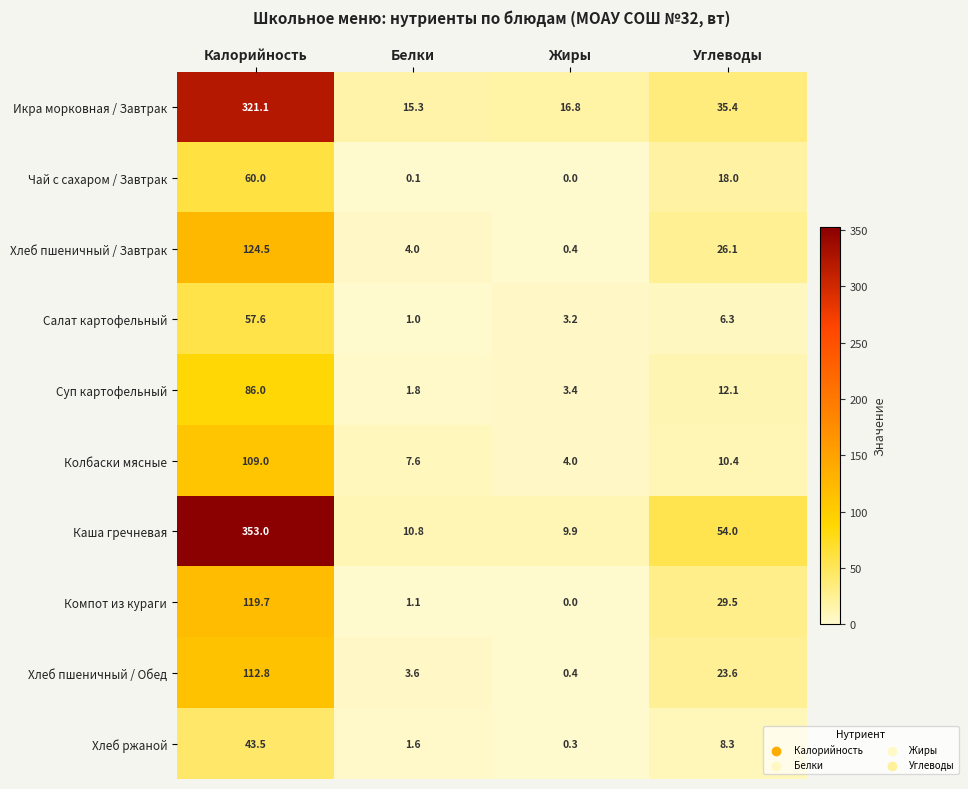

What is the difference between the maximum and second lowest values in the Чай с сахаром / Завтрак series?

59.9